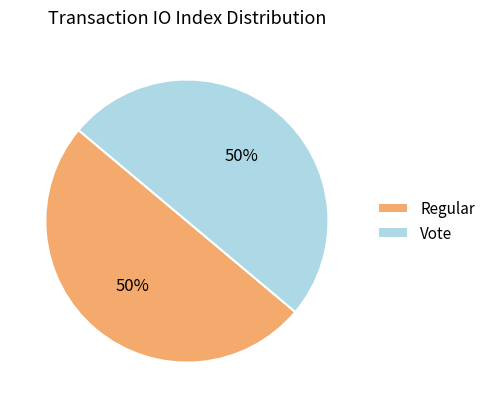

Is it true that Regular is 50% of the pie?

True